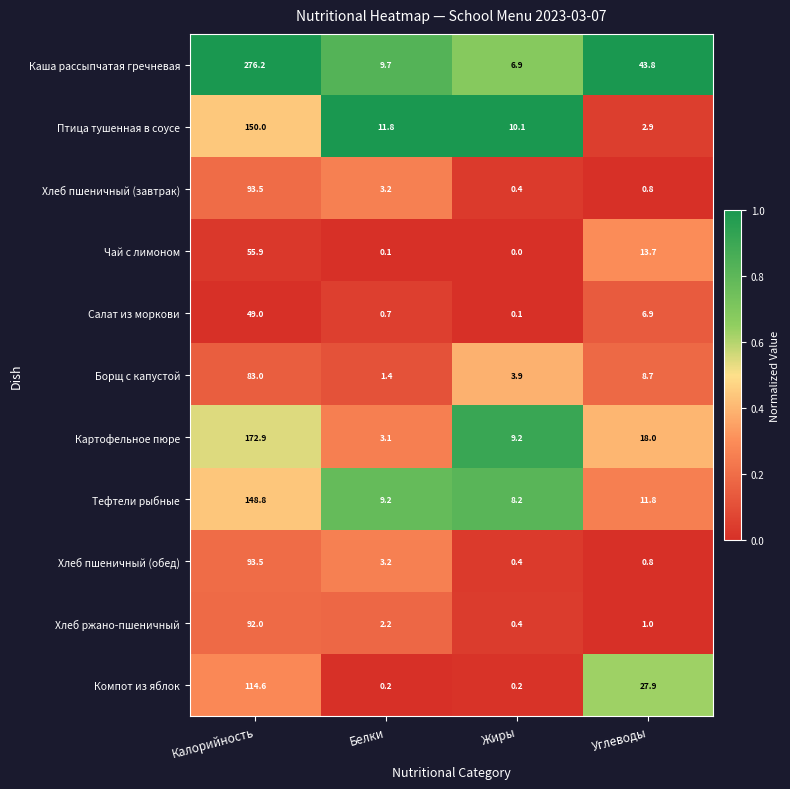

True or false: Птица тушенная в соусе has a value of 11.8 at Белки.

True